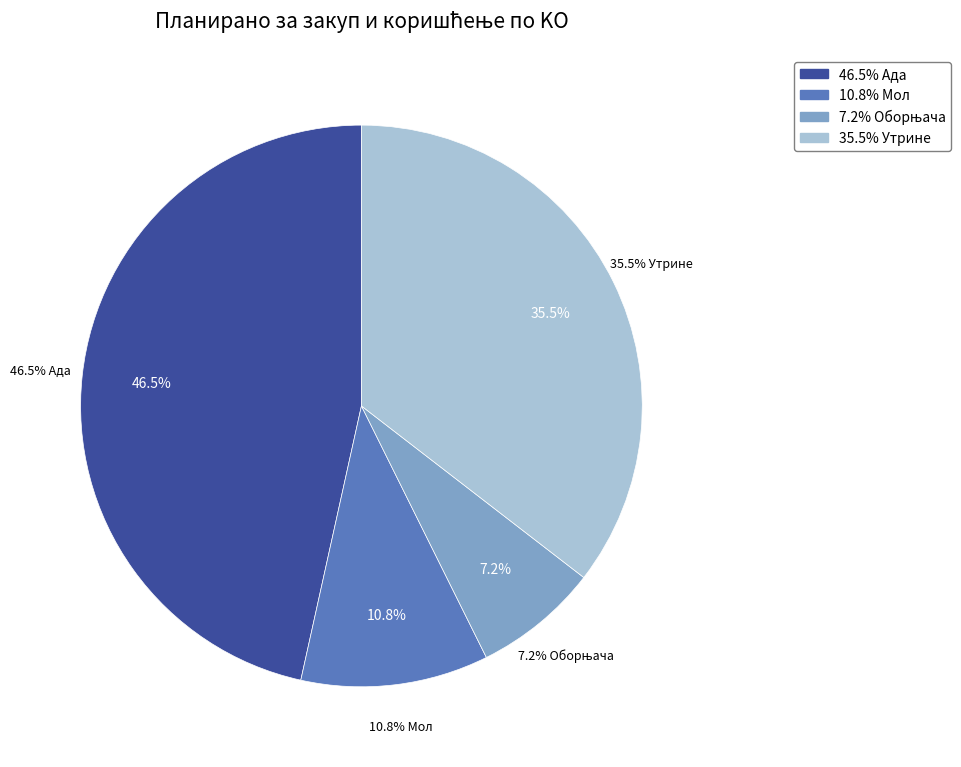

What is the ratio of the value at Оборњача to the value at Ада?

0.2